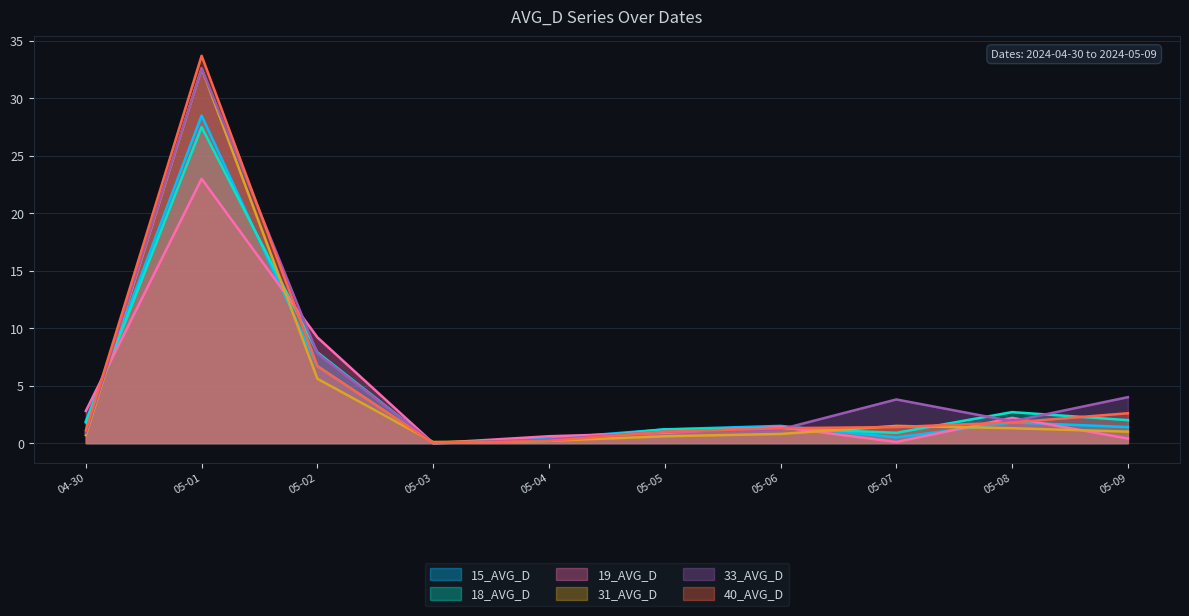

Which series has the largest total across all categories?

33_AVG_D